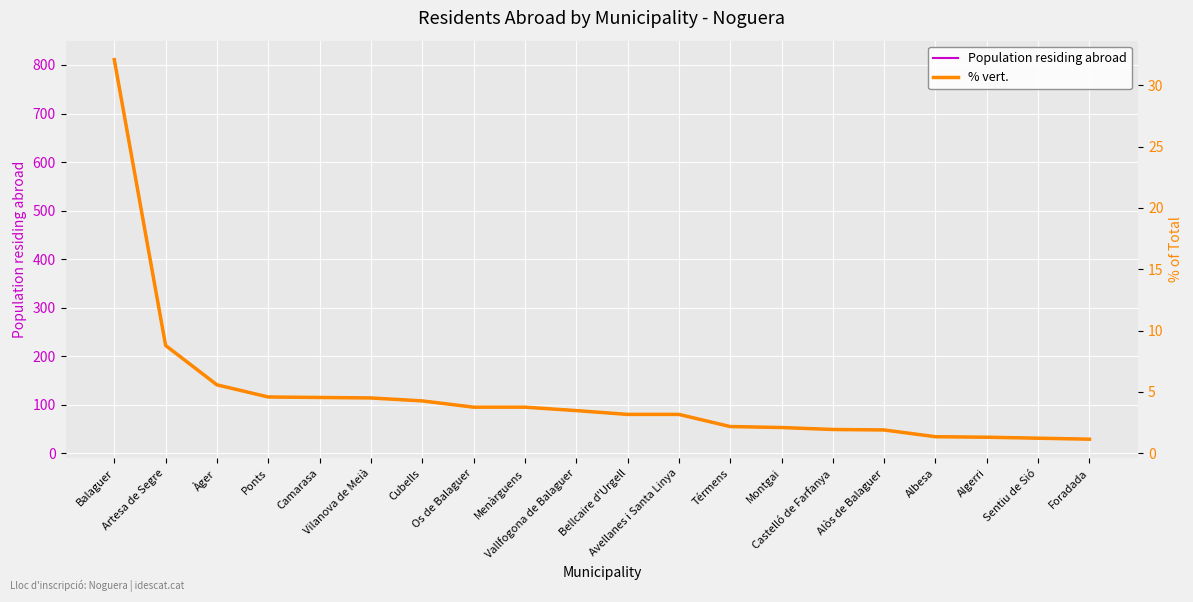

What is the total value across all series at Menàrguens?

98.8